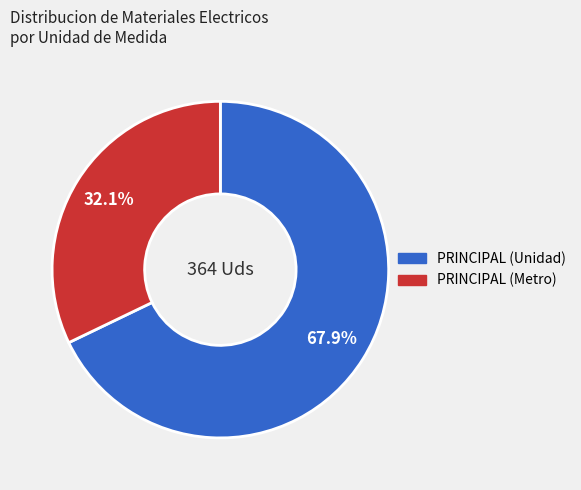

Is there a majority slice in this chart?

Yes